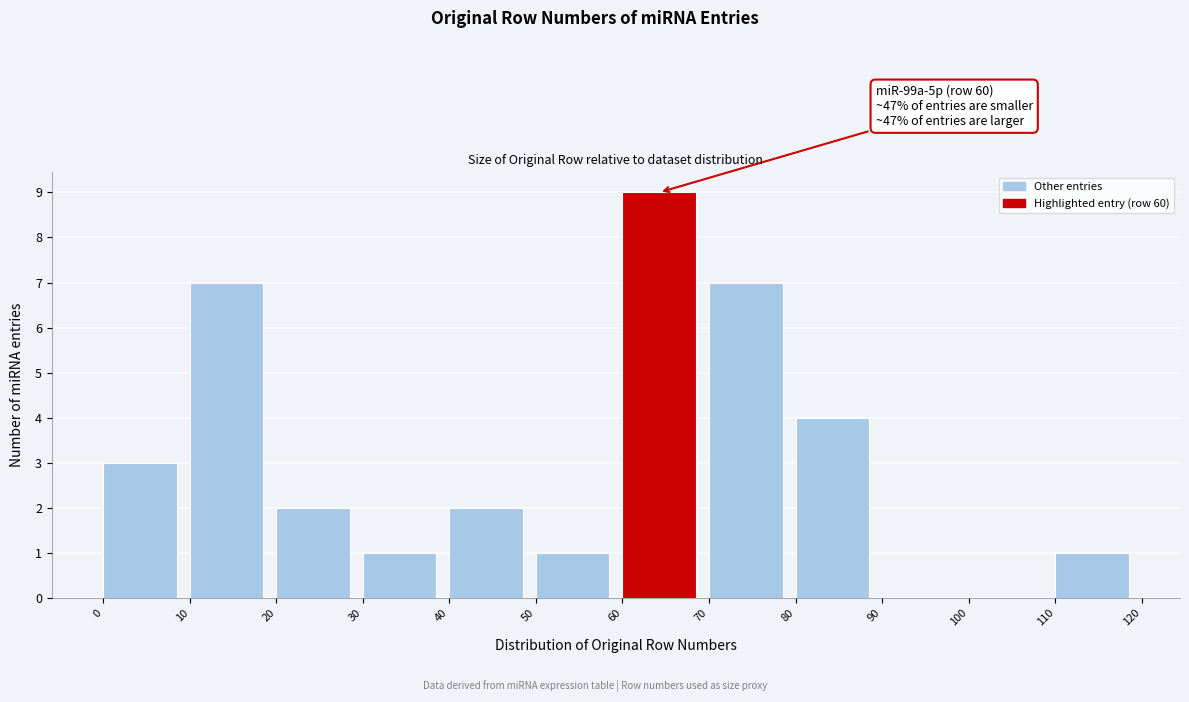

Over which range of the x-axis is the bar tallest?

60 to 70